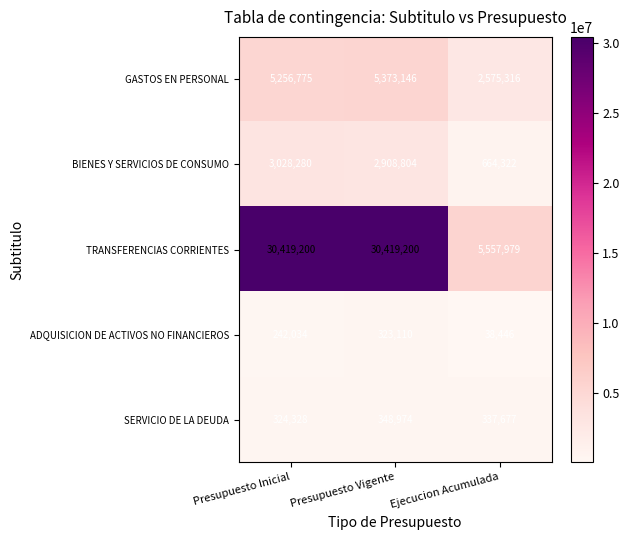

What is the spread (max minus min) of values at Presupuesto Vigente?

30096090